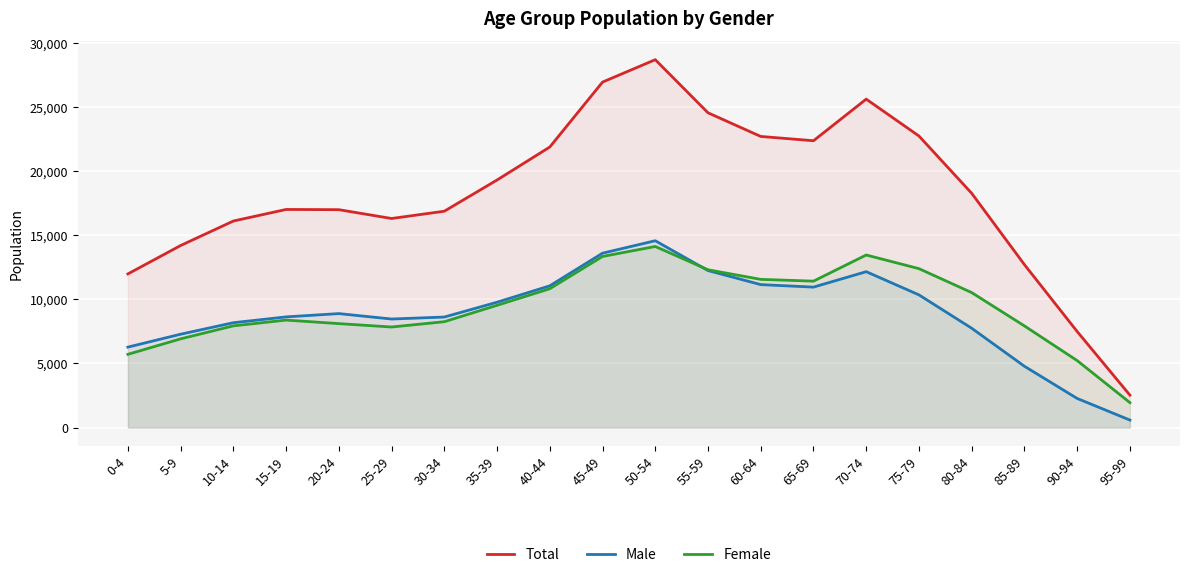

Between 10-14 and 25-29, which series saw the biggest shift?

Male